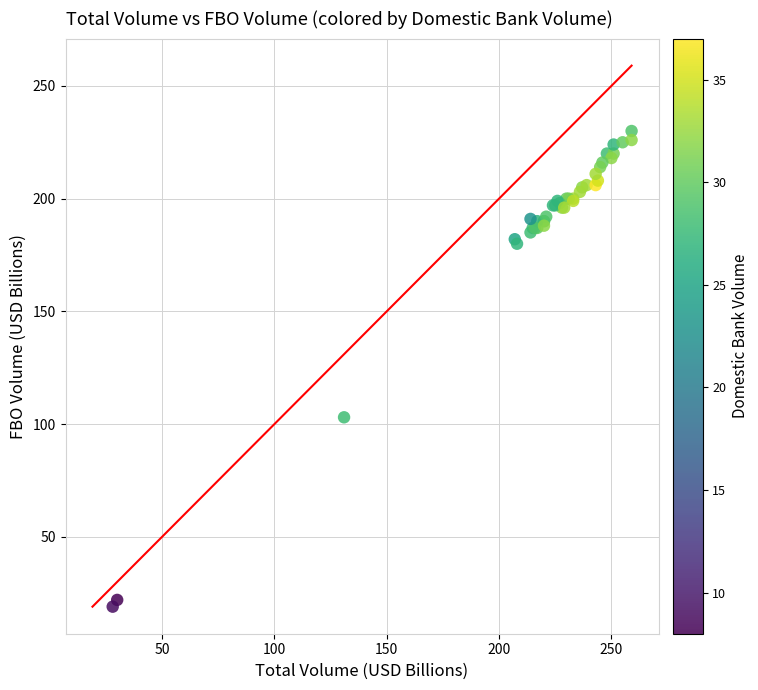

What Y value in the scatter plot is closest to 124?

103